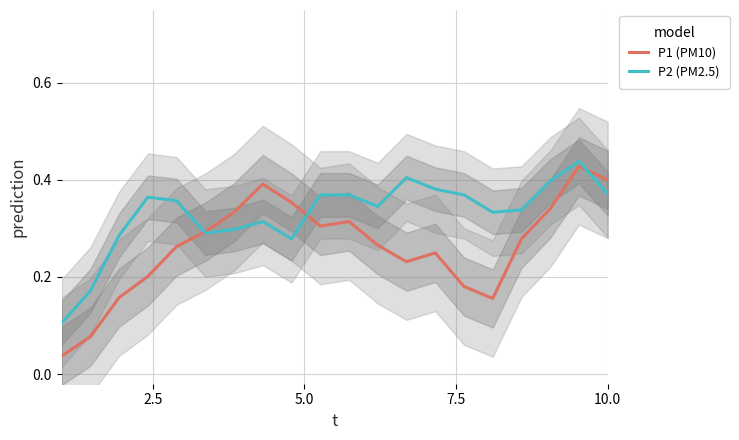

How many lines are shown in the chart?

2